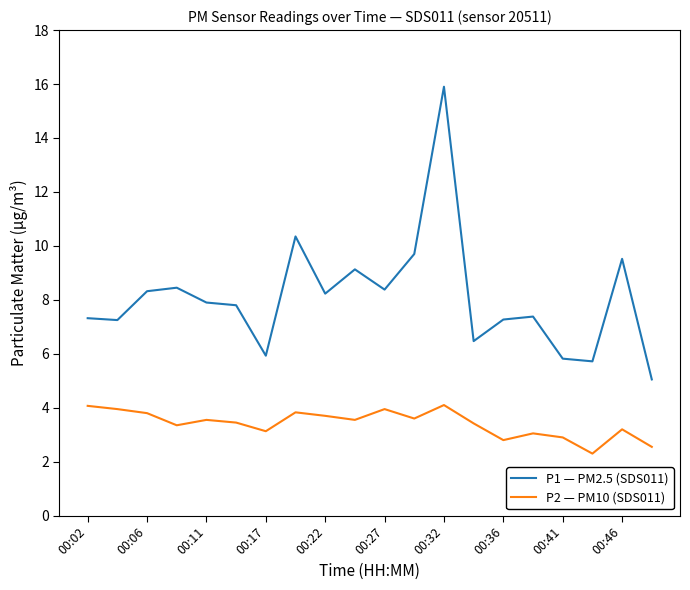

True or false: P1 — PM2.5 (SDS011) and P2 — PM10 (SDS011) cross at least once.

False